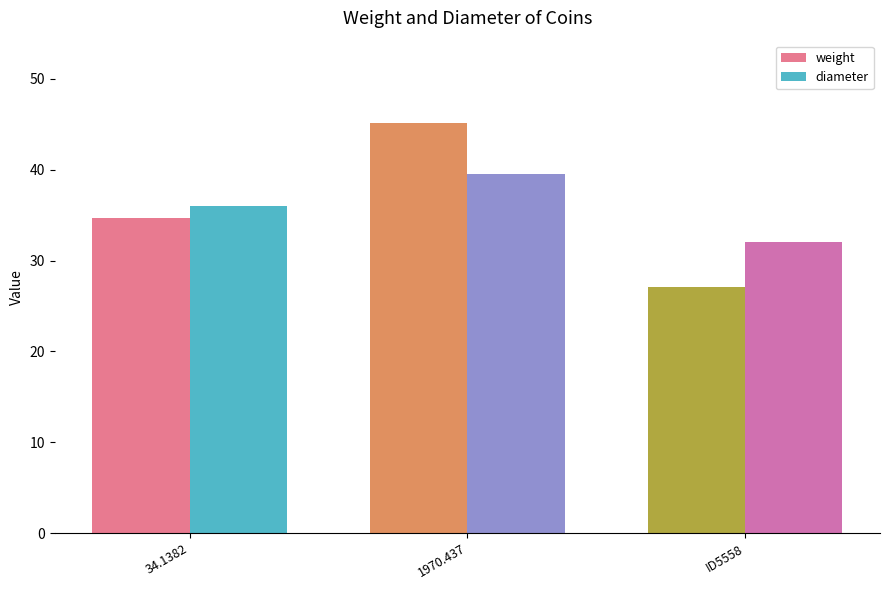

How many distinct data groups are displayed?

2